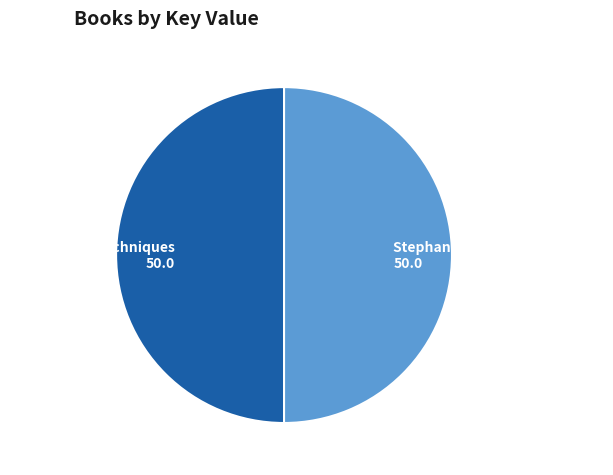

Approximately how many times larger is the value at Stephan Schiffman's Telesales compared to Cold Calling Techniques?

1.0